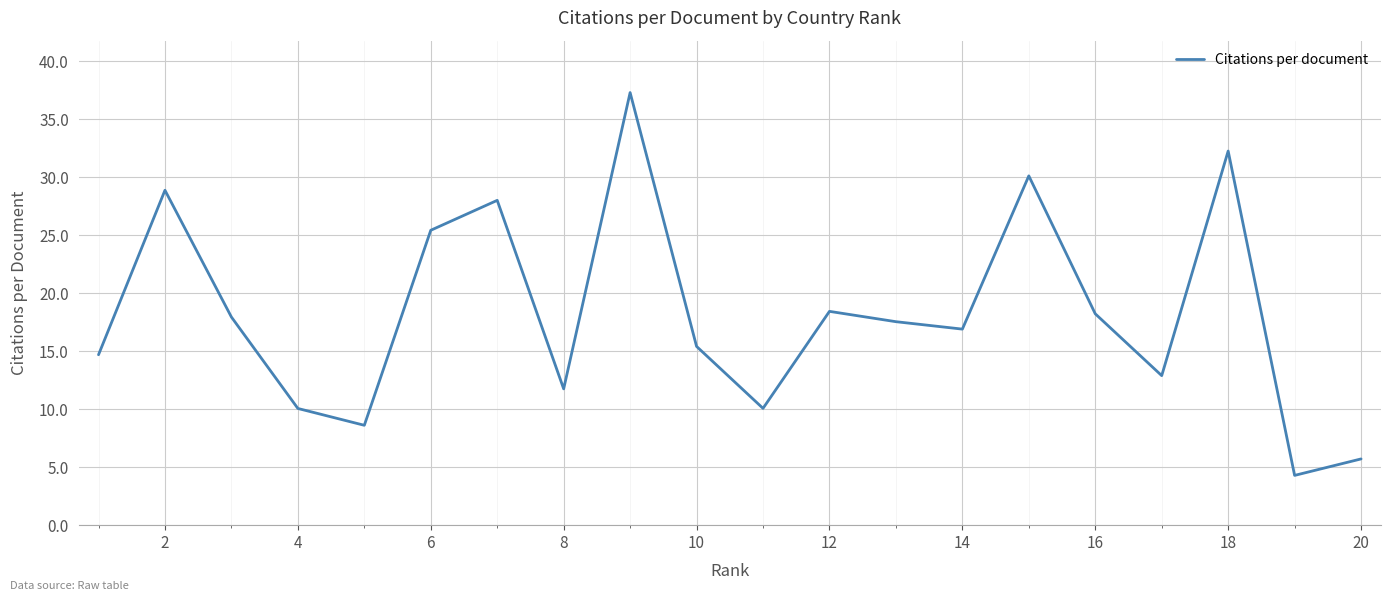

What is the greatest value displayed?

37.3